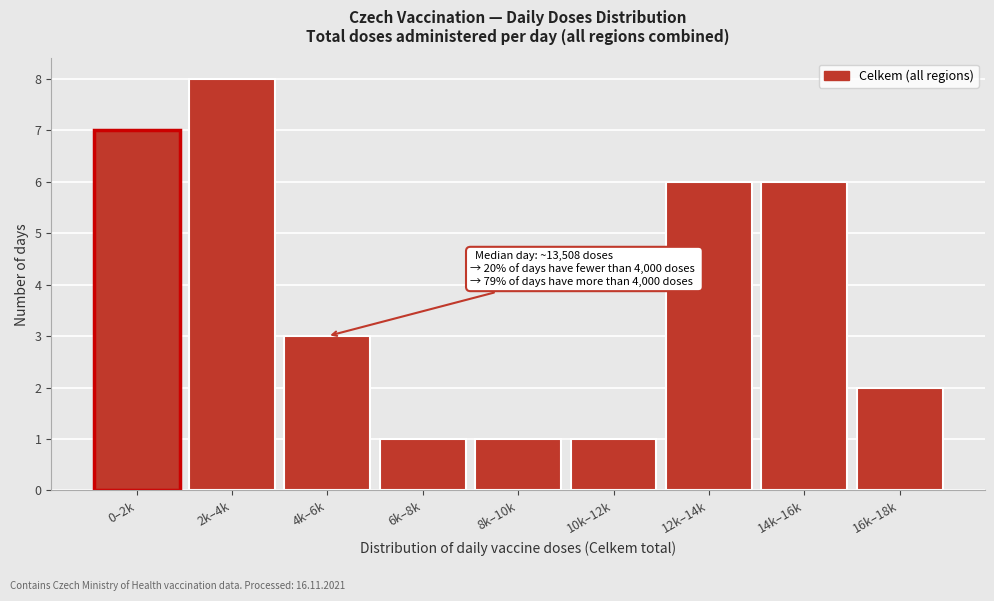

Reading left to right, list all the values displayed in this chart.

7	8	3	1	1	1	6	6	2